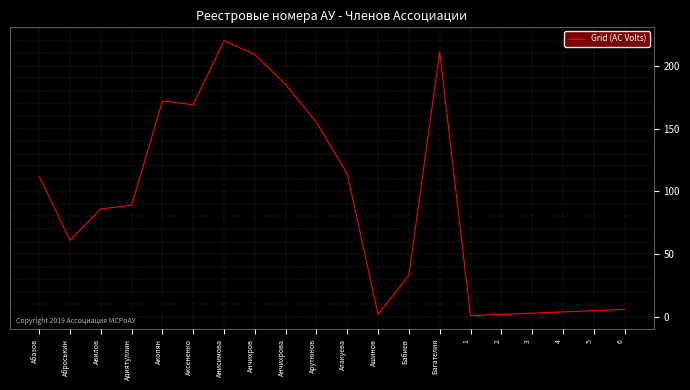

Reading left to right, extract all data points from this chart.

Абазов=112	Аброськин=61	Авилов=86	Адиятуллин=89	Акопян=172	Аксененко=169	Анисимова=220	Анчихров=209	Анчихрова=185	Арутюнов=155	Атакуева=114	Ашинов=2	Бабиев=33	Багателия=211	1=1	2=2	3=3	4=4	5=5	6=6